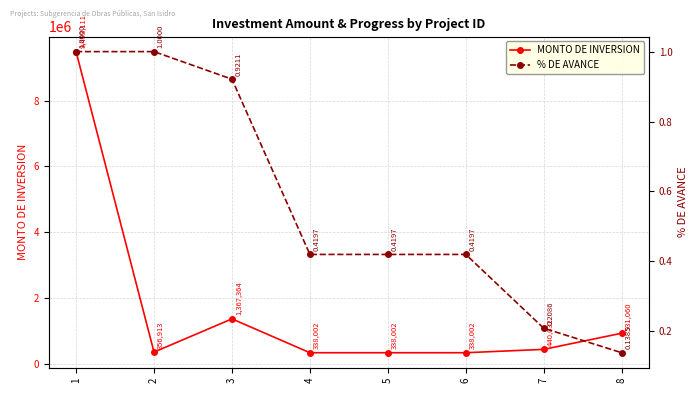

True or false: % DE AVANCE and MONTO DE INVERSION cross at least once.

False